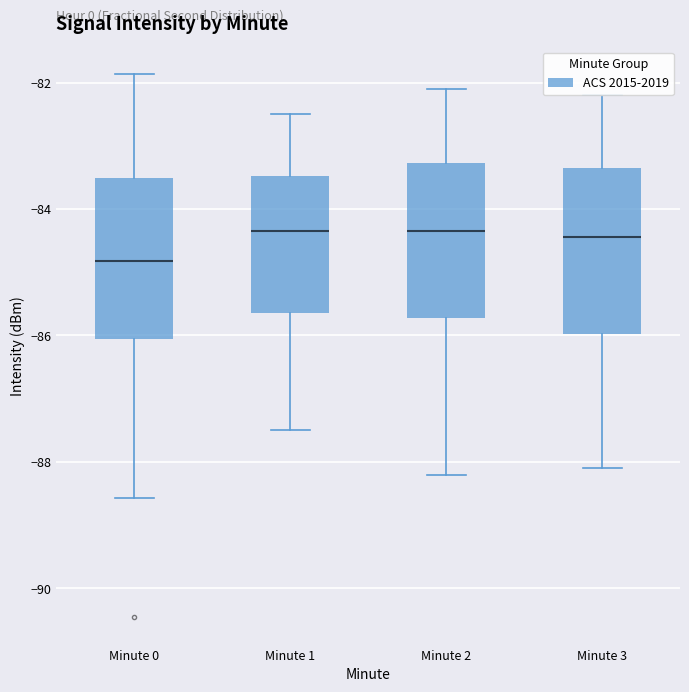

Reading left to right, read every box against the y-axis: the position of its median line, the range the box covers, and the ends of its whiskers. The values are not printed on the chart, so give them approximately, as read against the axis.

Minute 0: median -84.8, box -86.0 to -83.6, whiskers -88.6 to -81.8
Minute 1: median -84.4, box -85.6 to -83.4, whiskers -87.4 to -82.4
Minute 2: median -84.4, box -85.8 to -83.2, whiskers -88.2 to -82.0
Minute 3: median -84.4, box -86.0 to -83.4, whiskers -88.0 to -82.2